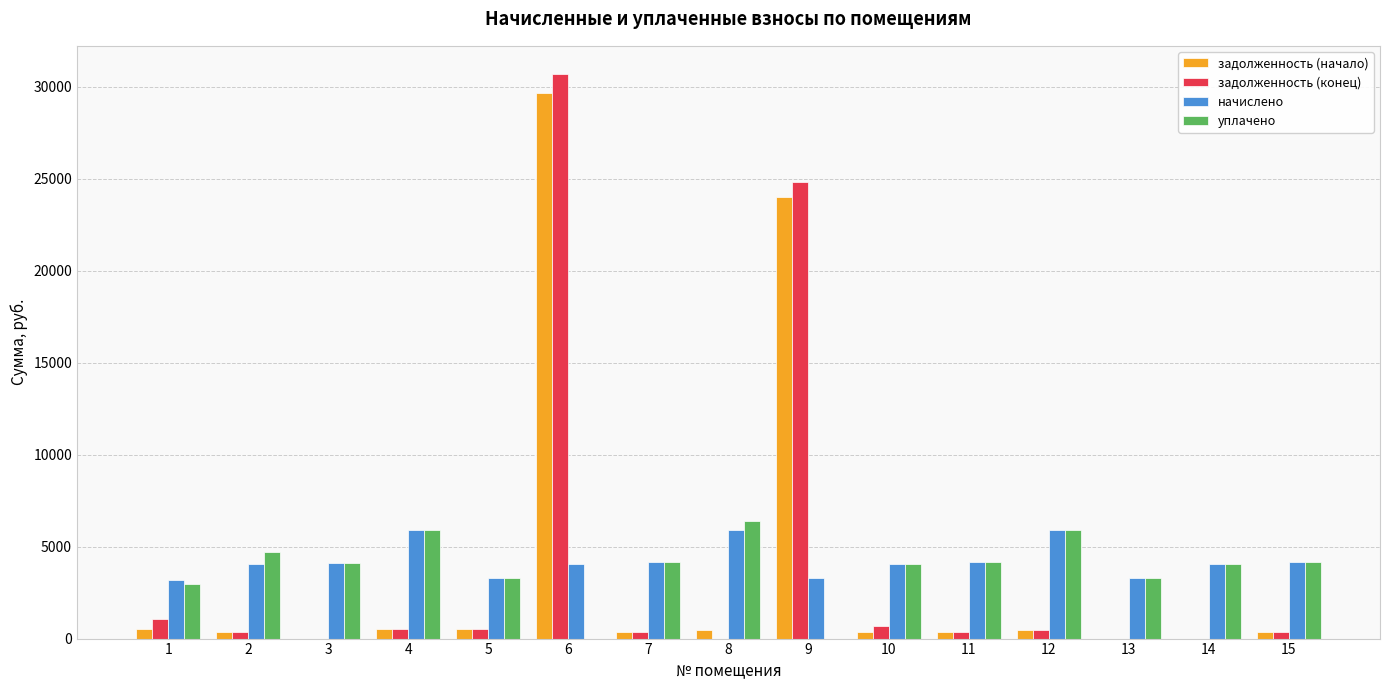

Read the уплачено value at 8.

6385.2